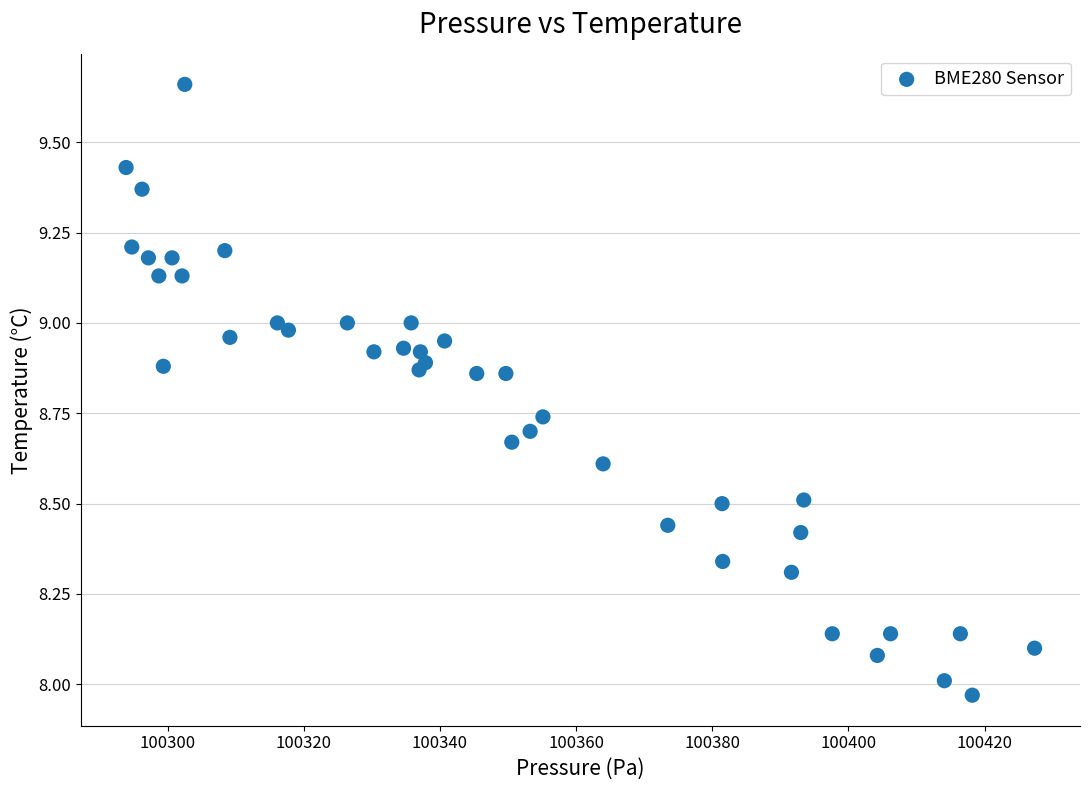

What is the range of X values (max minus min)?

133.4